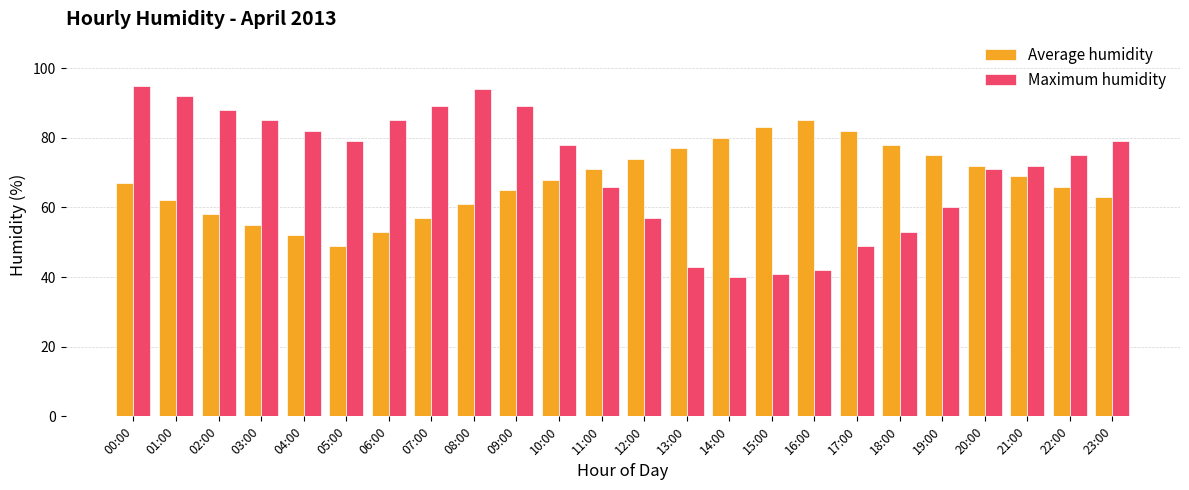

What position from the left is 04:00?

5